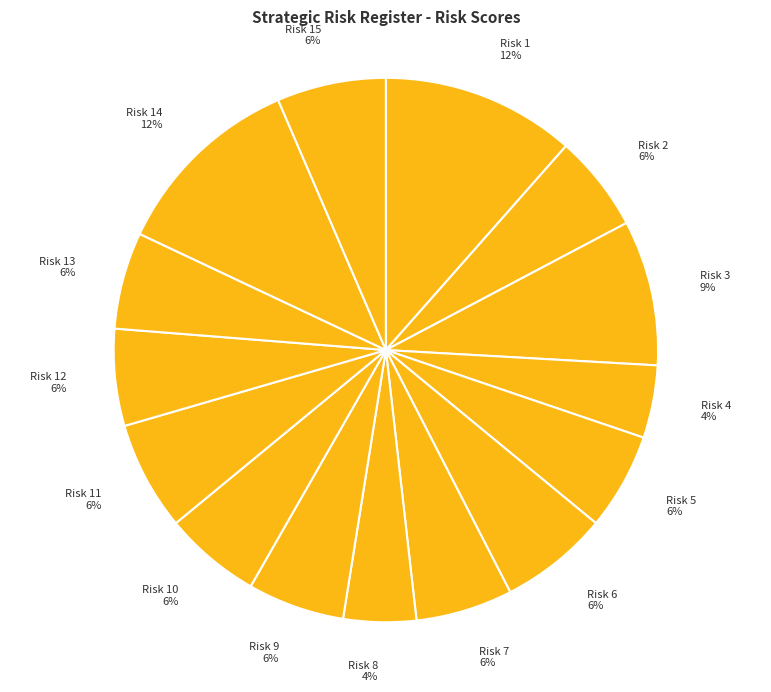

The Risk 1 12% slice represents 12% of the pie. True or false?

True